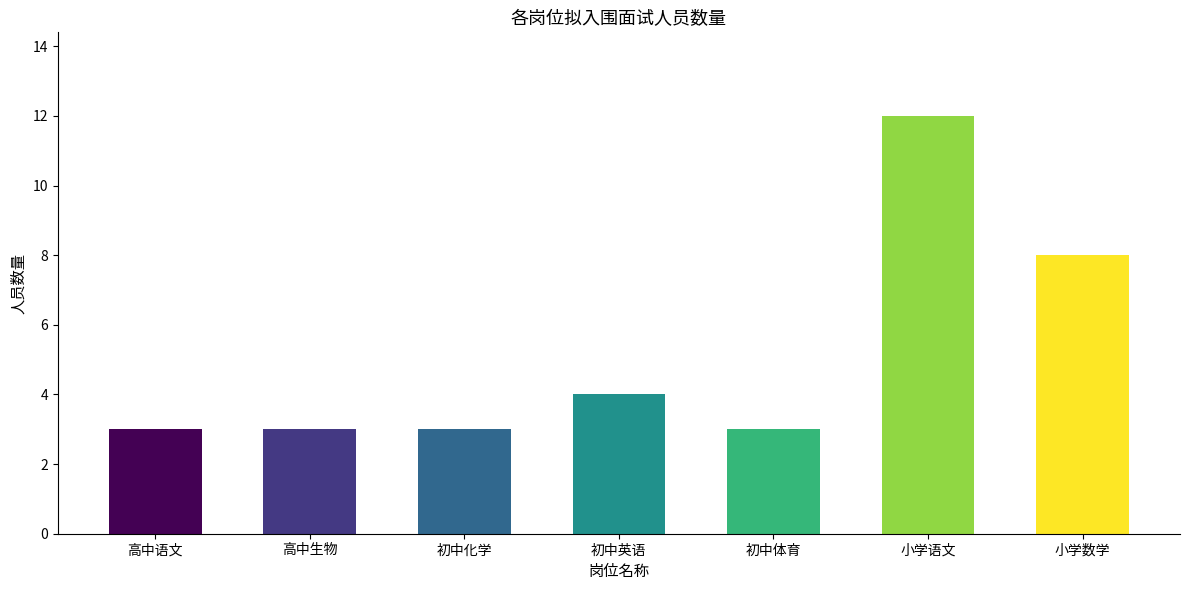

Reading left to right, what are all the values shown in this chart?

高中语文=3	高中生物=3	初中化学=3	初中英语=4	初中体育=3	小学语文=12	小学数学=8